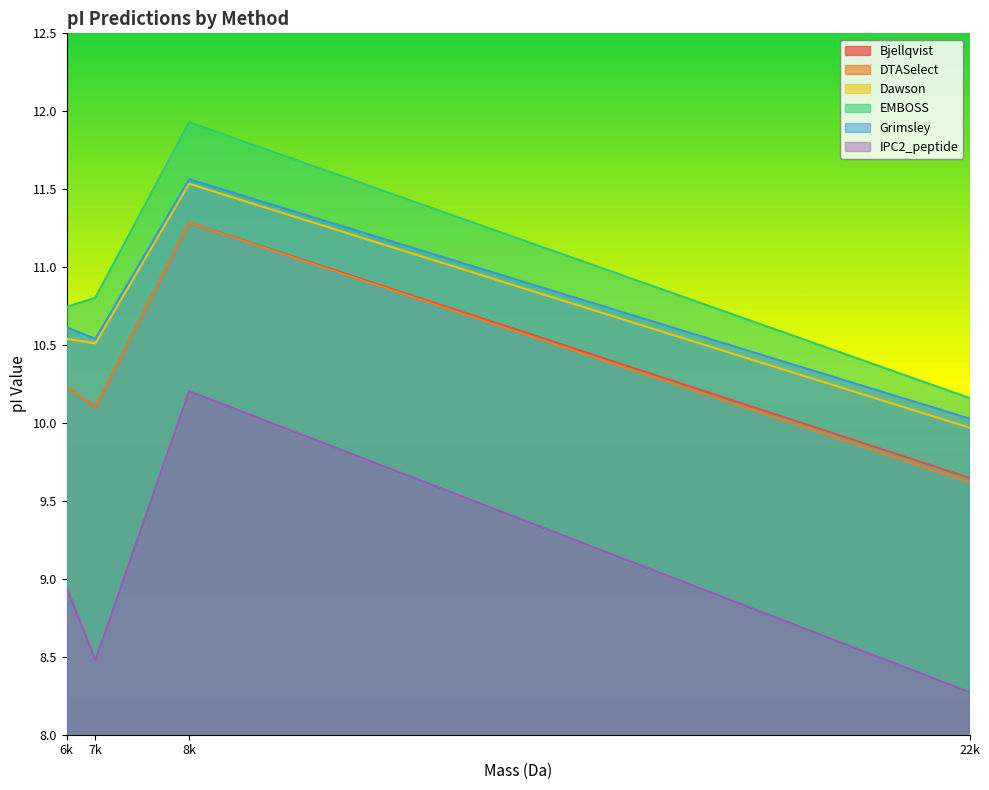

What position from the left is 6k?

1